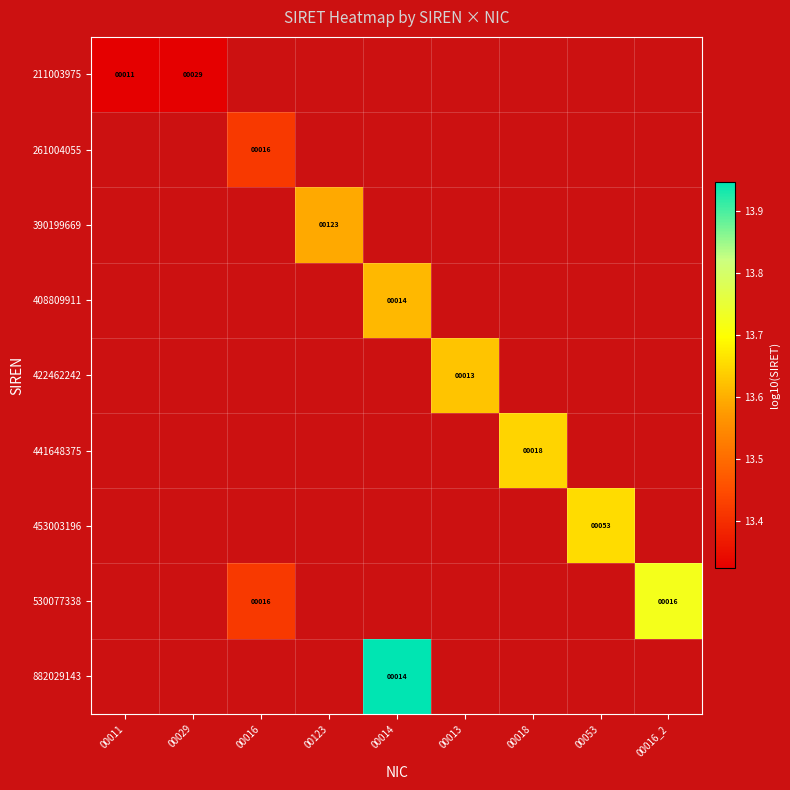

Is the value of 390199669 at 00016_2 greater than the value of 453003196 at 00014?

No